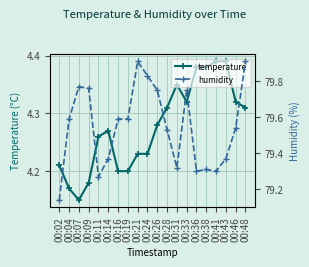

Reading right to left, extract all data points from this chart.

temperature: 00:48=4.3	00:46=4.3	00:43=4.4	00:41=4.4	00:38=4.4	00:36=4.4	00:33=4.3	00:31=4.3	00:28=4.3	00:26=4.3	00:24=4.2	00:21=4.2	00:19=4.2	00:16=4.2	00:14=4.3	00:11=4.3	00:09=4.2	00:07=4.2	00:04=4.2	00:02=4.2
humidity: 00:48=79.9	00:46=79.5	00:43=79.4	00:41=79.3	00:38=79.3	00:36=79.3	00:33=79.8	00:31=79.3	00:28=79.5	00:26=79.8	00:24=79.8	00:21=79.9	00:19=79.6	00:16=79.6	00:14=79.4	00:11=79.3	00:09=79.8	00:07=79.8	00:04=79.6	00:02=79.1